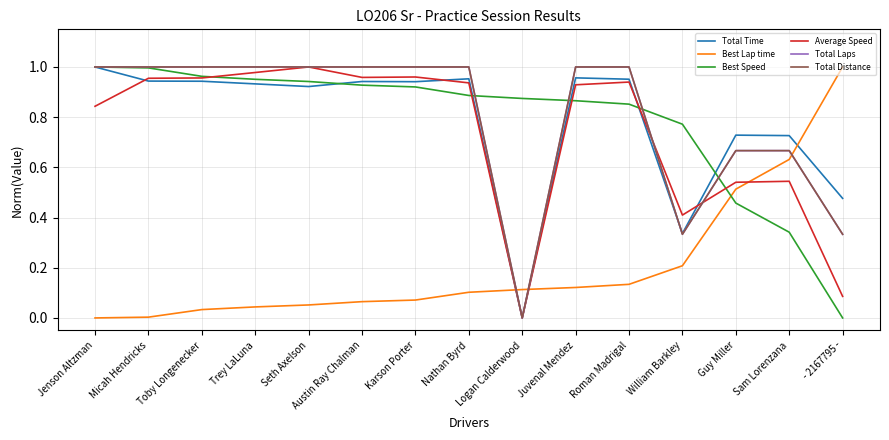

Which series has the largest range (max minus min)?

Total Time